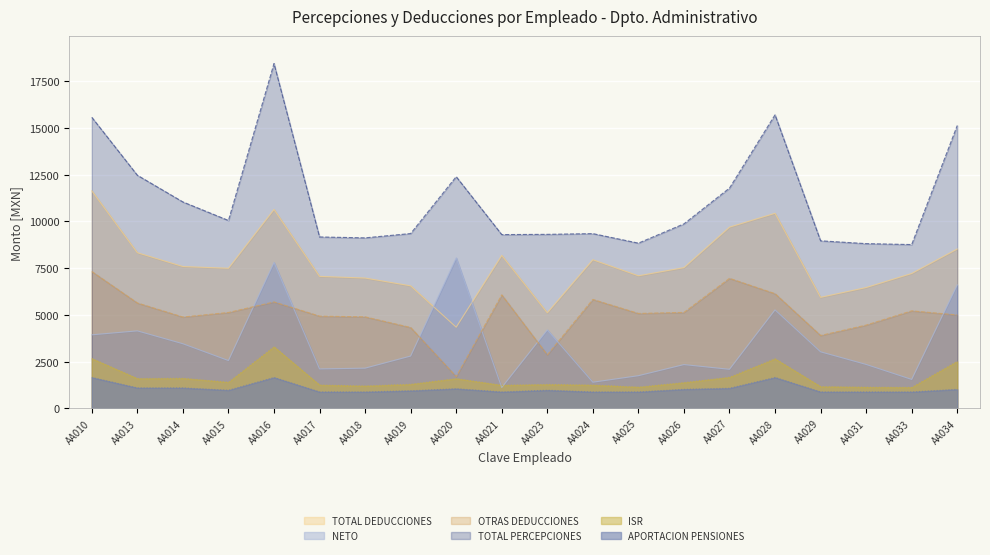

True or false: NETO has more than 0 interior local peaks.

True